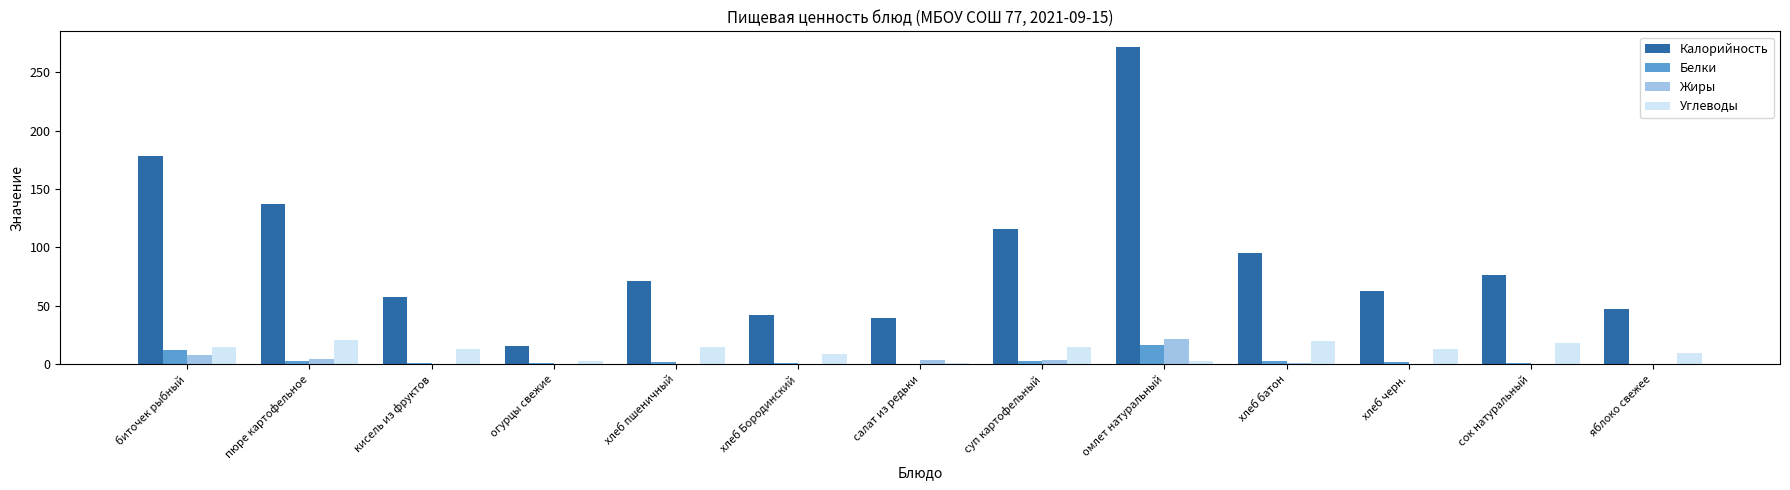

At which label does Белки first exceed 1?

биточек рыбный